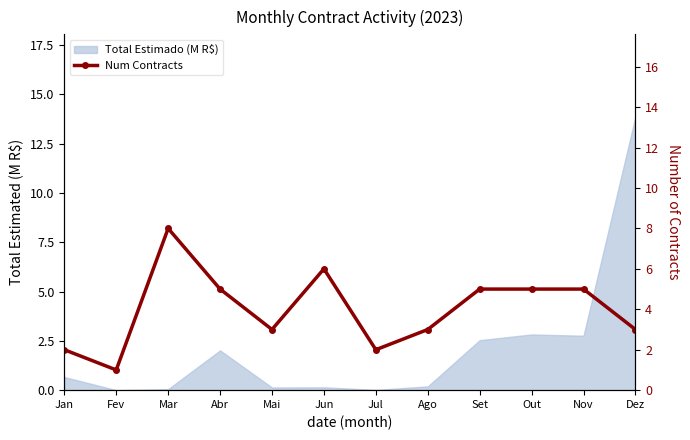

Reading right to left, extract all data points from this chart.

Dez=3	Nov=5	Out=5	Set=5	Ago=3	Jul=2	Jun=6	Mai=3	Abr=5	Mar=8	Fev=1	Jan=2